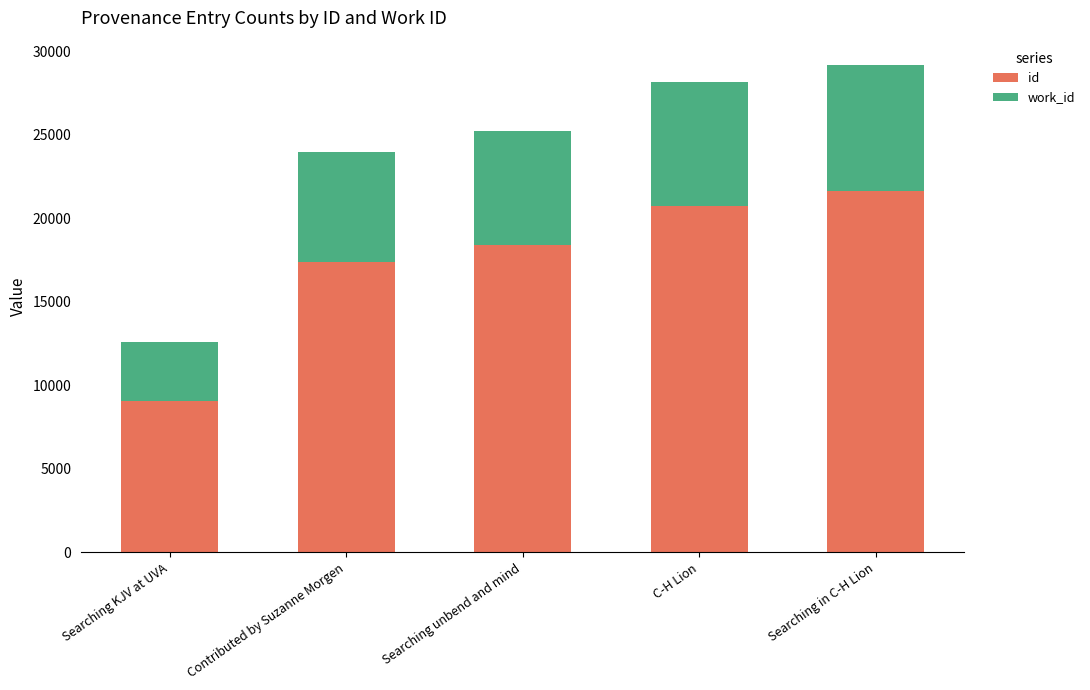

How many series are shown in this chart?

2